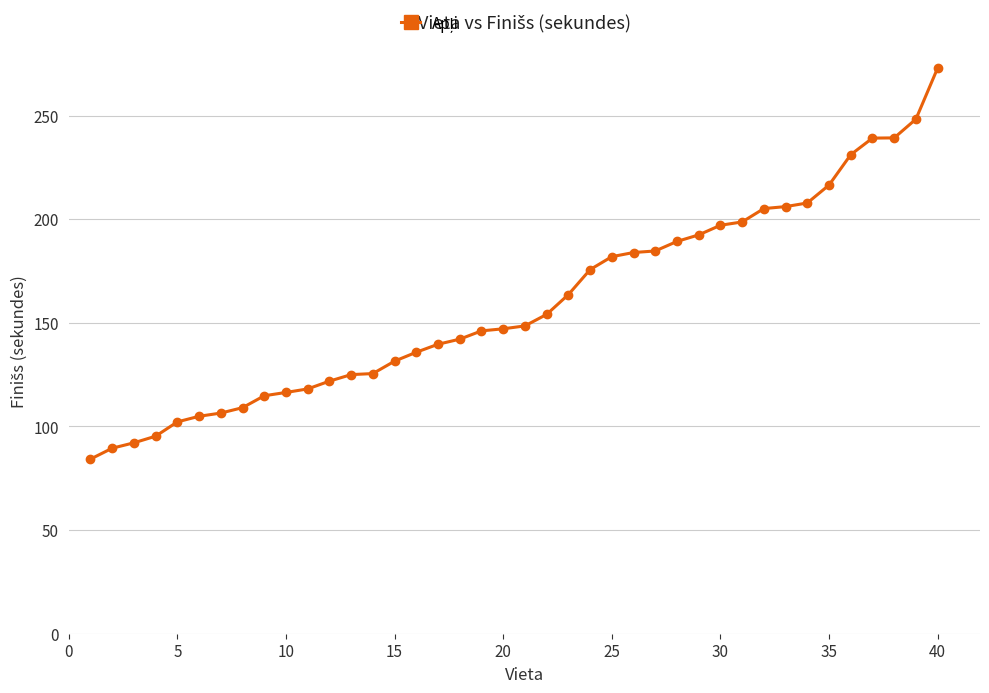

What is the value of the 29th point from the left?

192.4